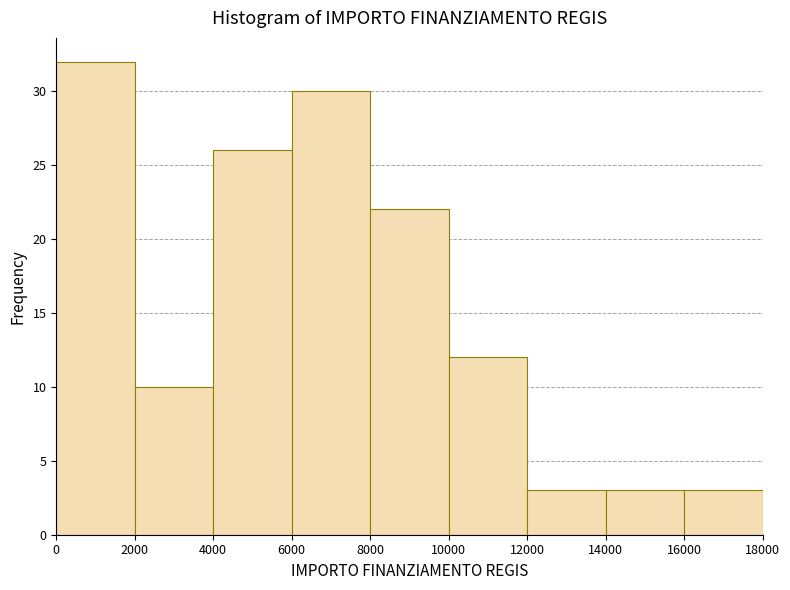

Reading left to right, transcribe this chart: for each bar, give the range it covers on the x-axis and its height. The values are not printed on the chart, so give them approximately, as read against the axis.

0 to 2000: 32
2000 to 4000: 10
4000 to 6000: 26
6000 to 8000: 30
8000 to 10000: 22
10000 to 12000: 12
12000 to 14000: 3
14000 to 16000: 3
16000 to 18000: 3